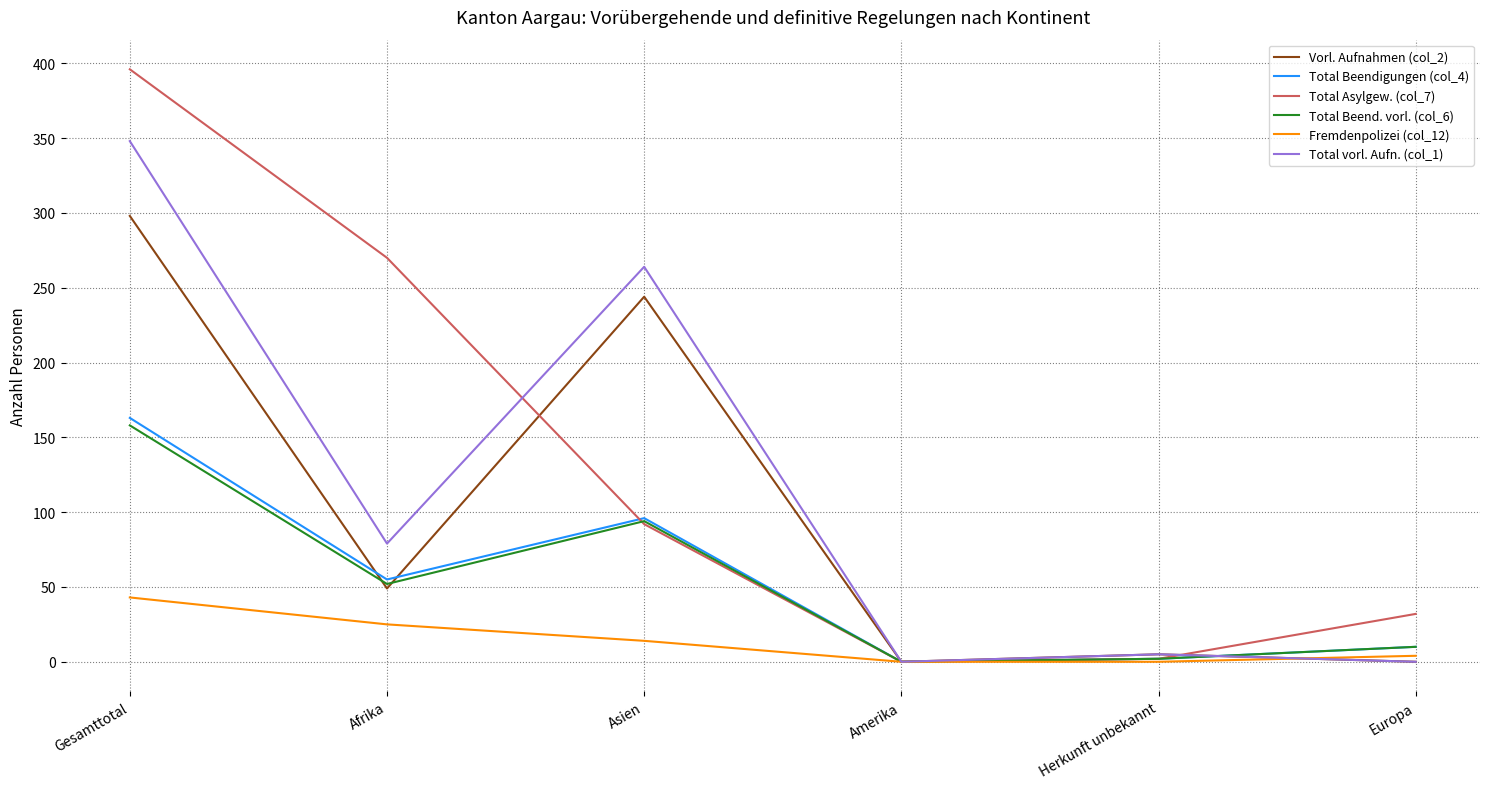

What is the maximum value shown in the chart?

396